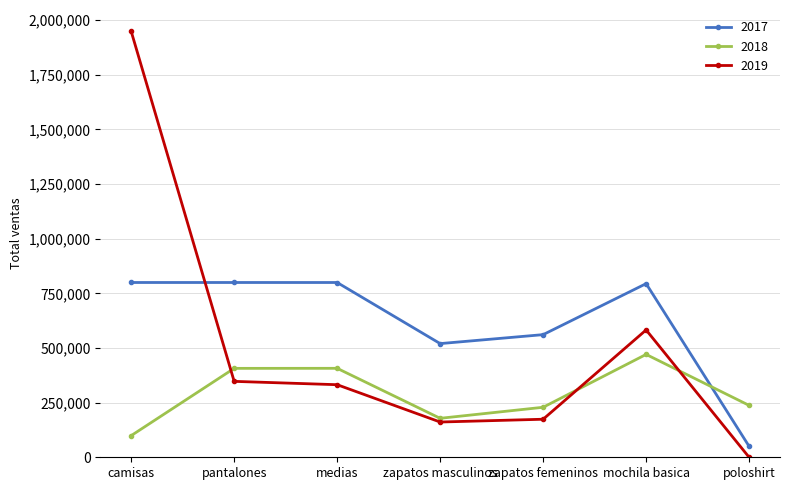

What are all the series names shown in the legend?

2017, 2018, 2019